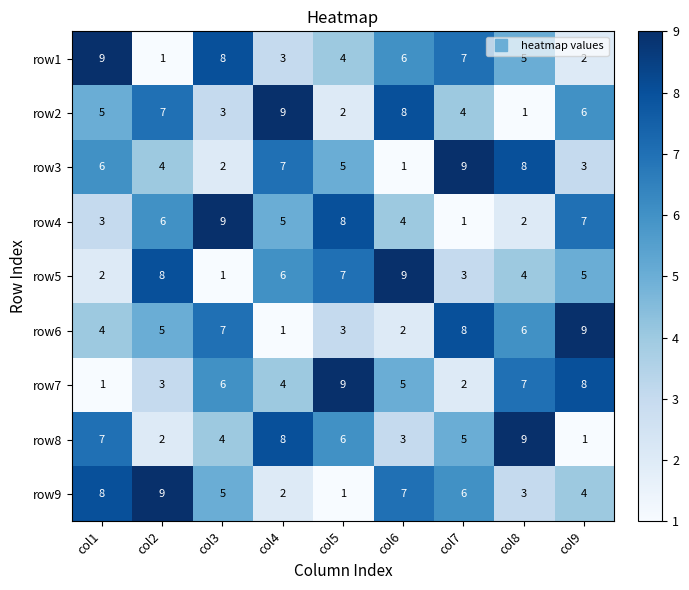

What is the sum of the row8 values at col9 and col1?

8